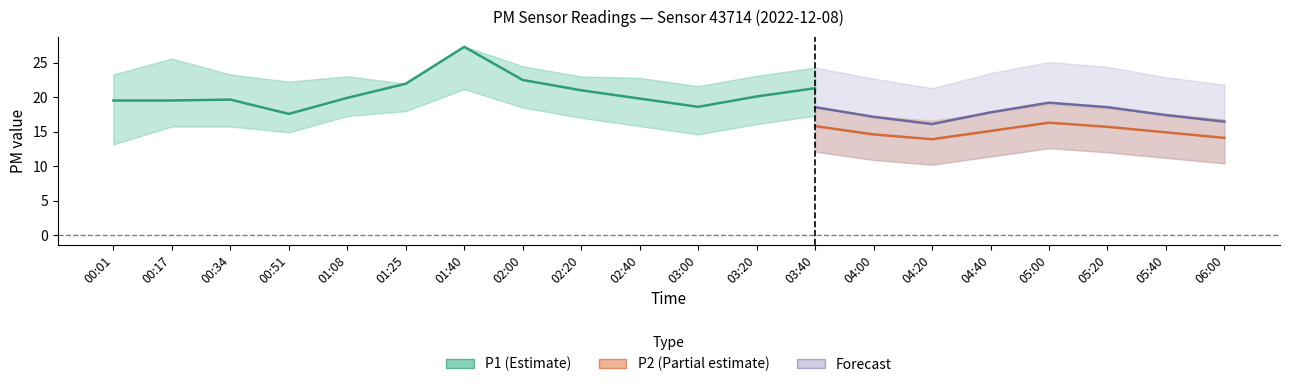

True or false: P2_lower and P1_upper intersect in this chart.

False